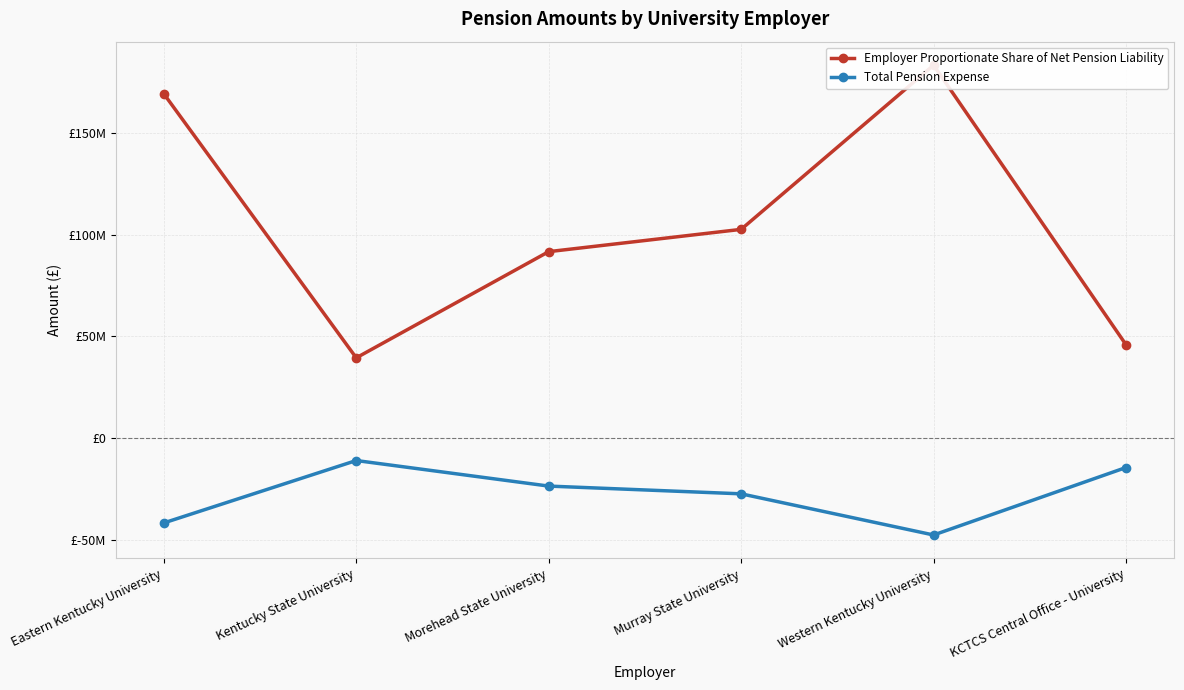

How many data points in Total Pension Expense are above -23691575?

2